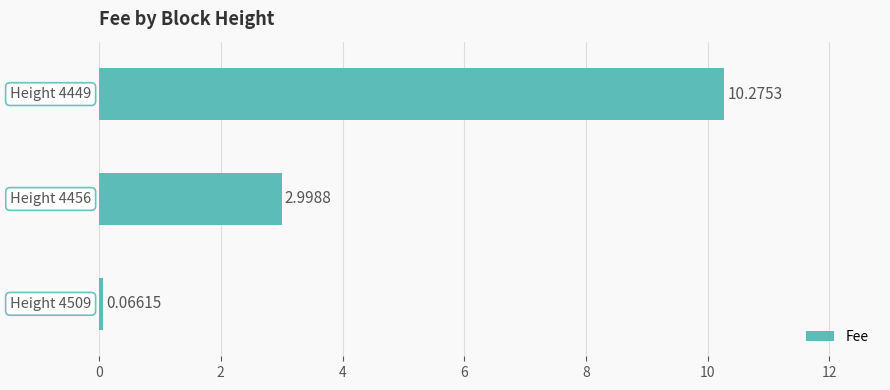

What is the sum of all values?

13.3